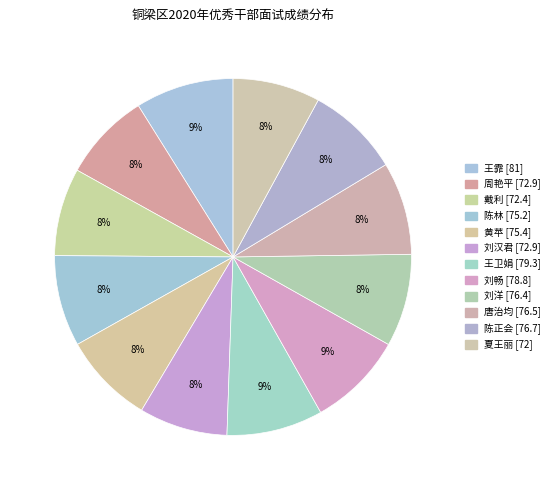

Does any single category account for the majority?

No